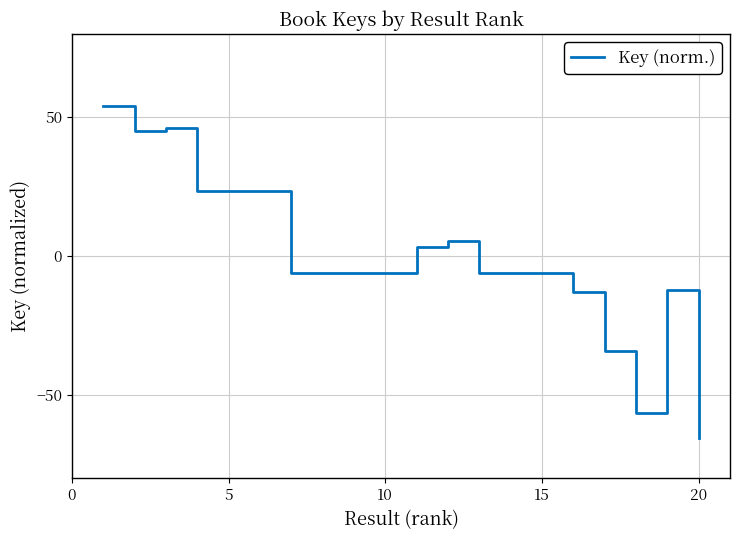

What is the maximum value shown in the chart?

54.2